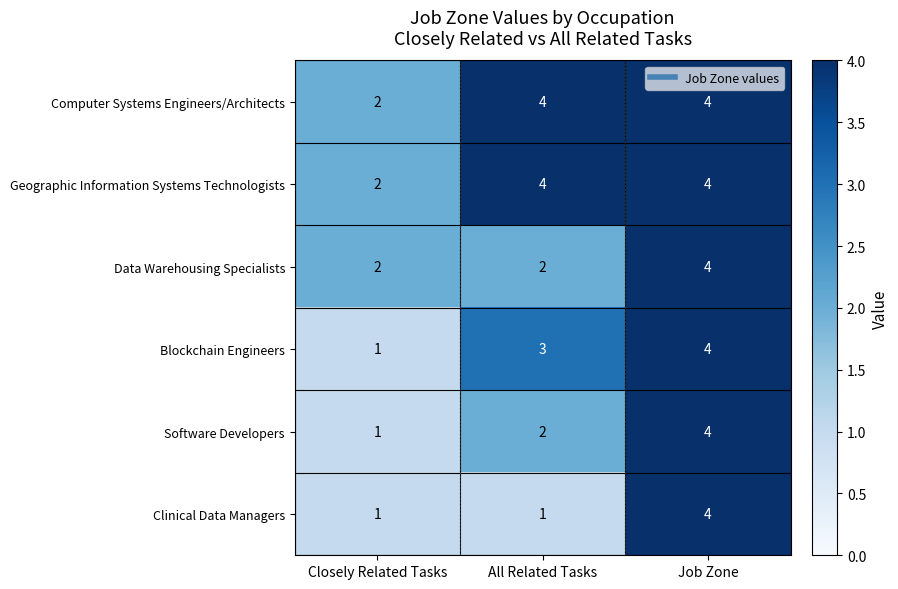

What is the difference between the maximum and minimum values in the Software Developers series?

3